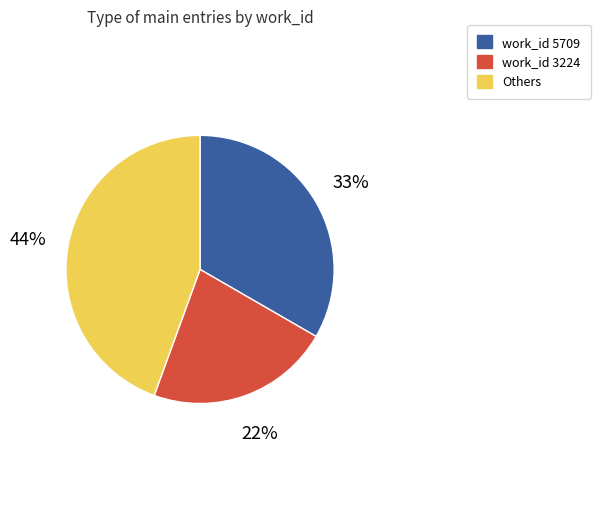

Is the sum of work_id 5709 and Others greater than half?

Yes